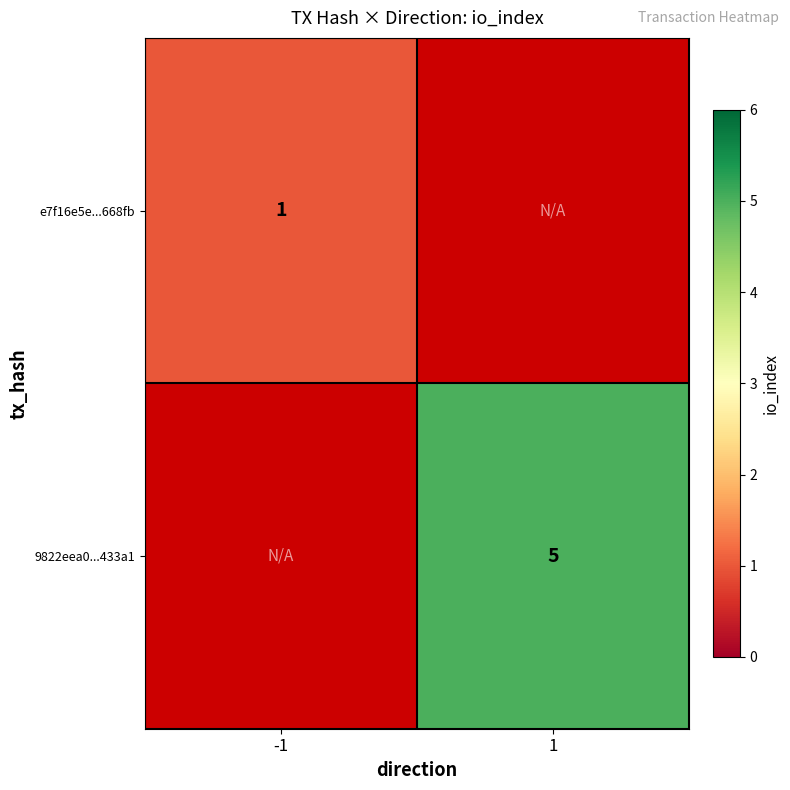

True or false: e7f16e5e...668fb has a value of 1 at -1.

True